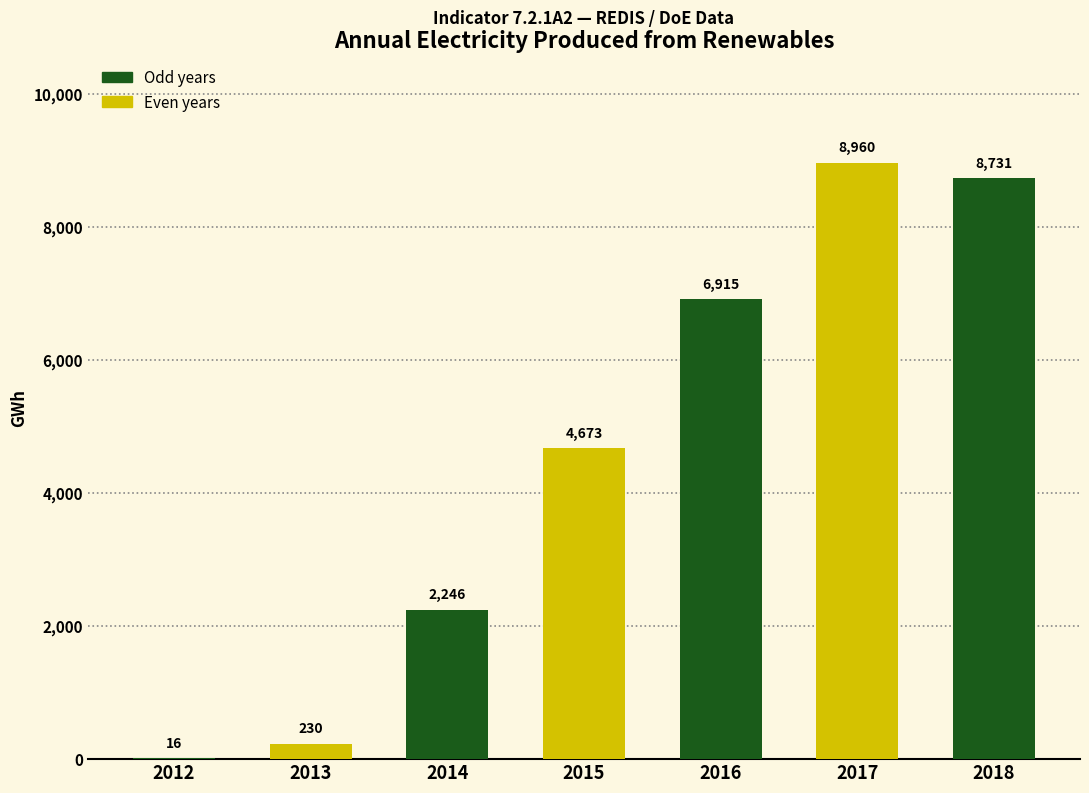

What is the value of the 6th bar from the left?

8960